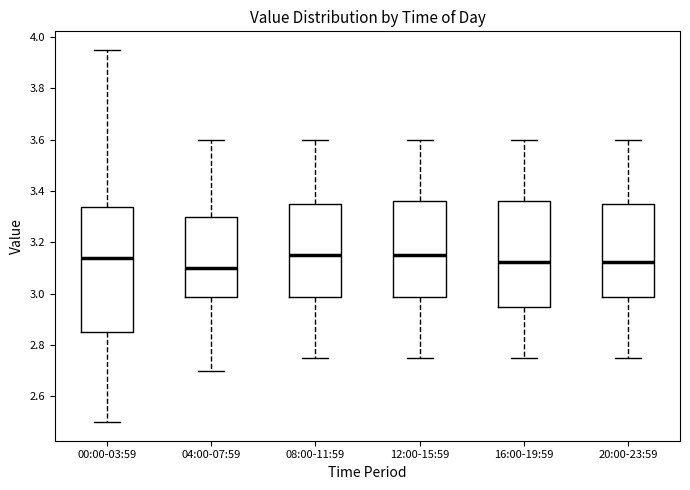

Reading left to right, transcribe this box plot: for each box, give where its median line is, the range the box spans, and where its two whiskers end, as read against the y-axis. The values are not printed on the chart, so give them approximately, as read against the axis.

00:00-03:59: median 3.14, box 2.86 to 3.34, whiskers 2.50 to 3.96
04:00-07:59: median 3.10, box 2.98 to 3.30, whiskers 2.70 to 3.60
08:00-11:59: median 3.16, box 2.98 to 3.36, whiskers 2.76 to 3.60
12:00-15:59: median 3.16, box 2.98 to 3.36, whiskers 2.76 to 3.60
16:00-19:59: median 3.12, box 2.96 to 3.36, whiskers 2.76 to 3.60
20:00-23:59: median 3.12, box 2.98 to 3.36, whiskers 2.76 to 3.60